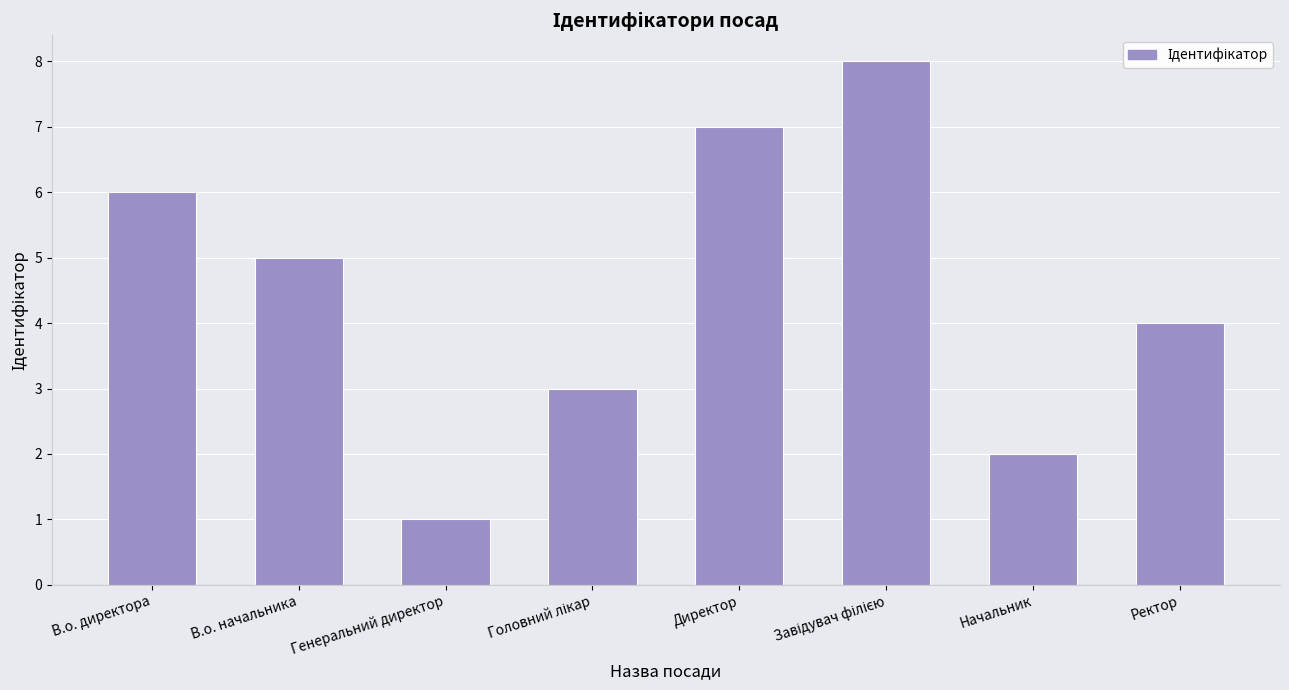

Which label corresponds to the smallest value in the chart?

Генеральний директор